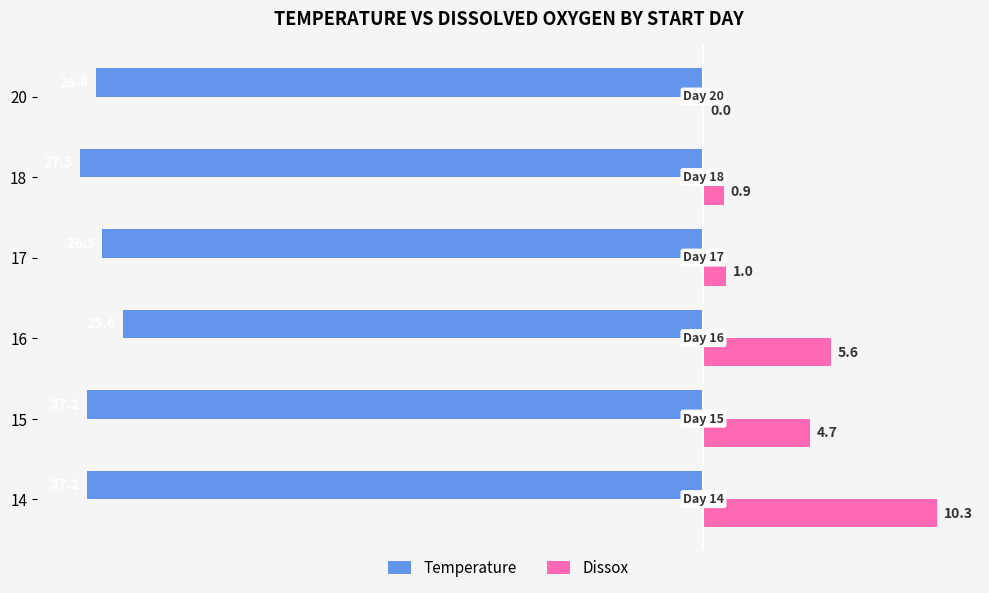

At which label is Temperature closest to -26?

16